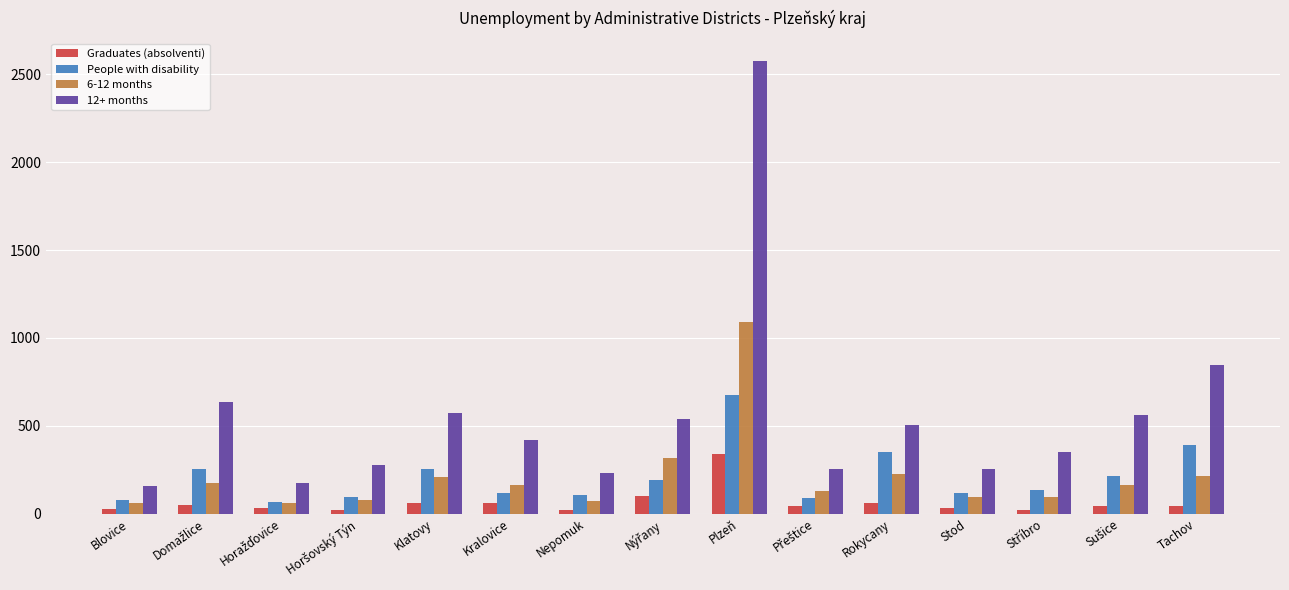

Which label corresponds to the largest value in the chart?

Plzeň